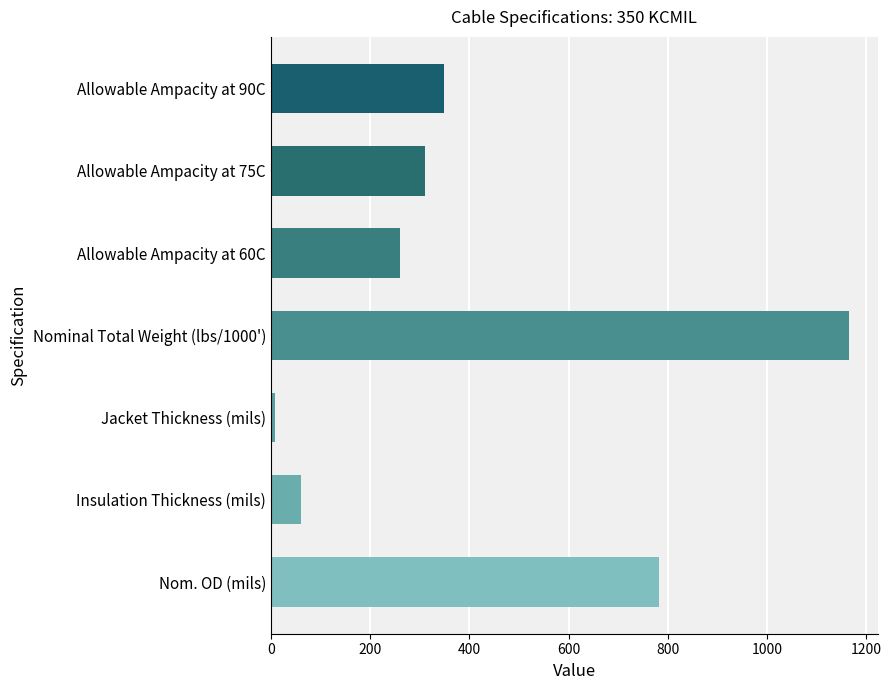

Reading bottom to top, what are all the values shown in this chart?

Nom. OD (mils)=783	Insulation Thickness (mils)=60	Jacket Thickness (mils)=9	Nominal Total Weight (lbs/1000')=1165	Allowable Ampacity at 60C=260	Allowable Ampacity at 75C=310	Allowable Ampacity at 90C=350